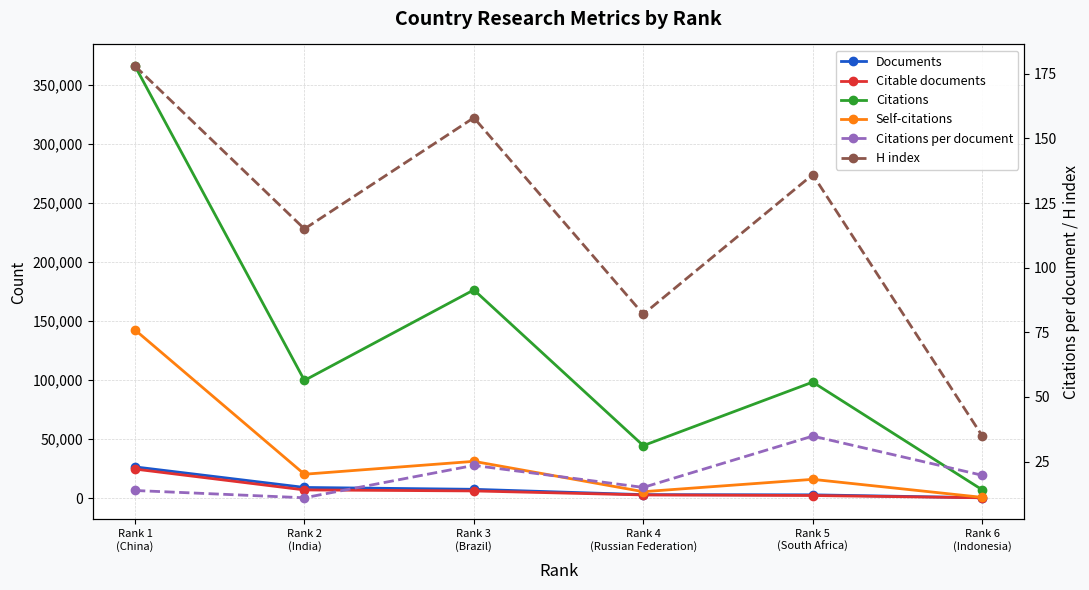

What is the difference between the second highest and minimum values in the Self-citations series?

30475.0